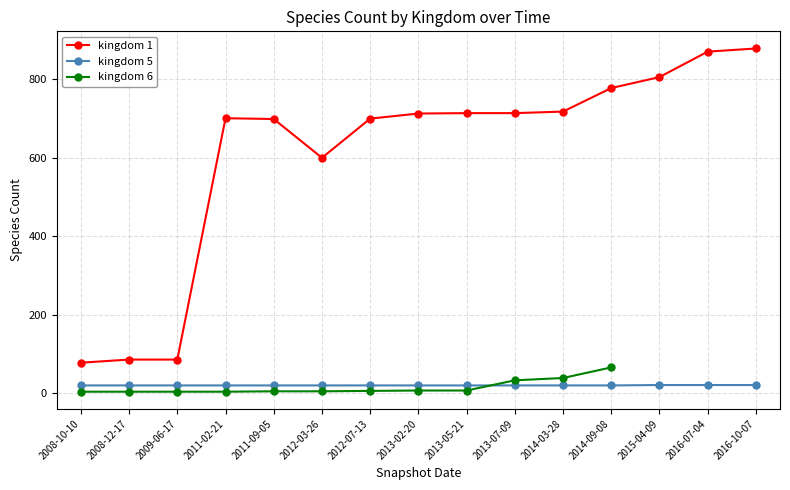

What is the difference between the second highest and minimum values in the 5 series?

1